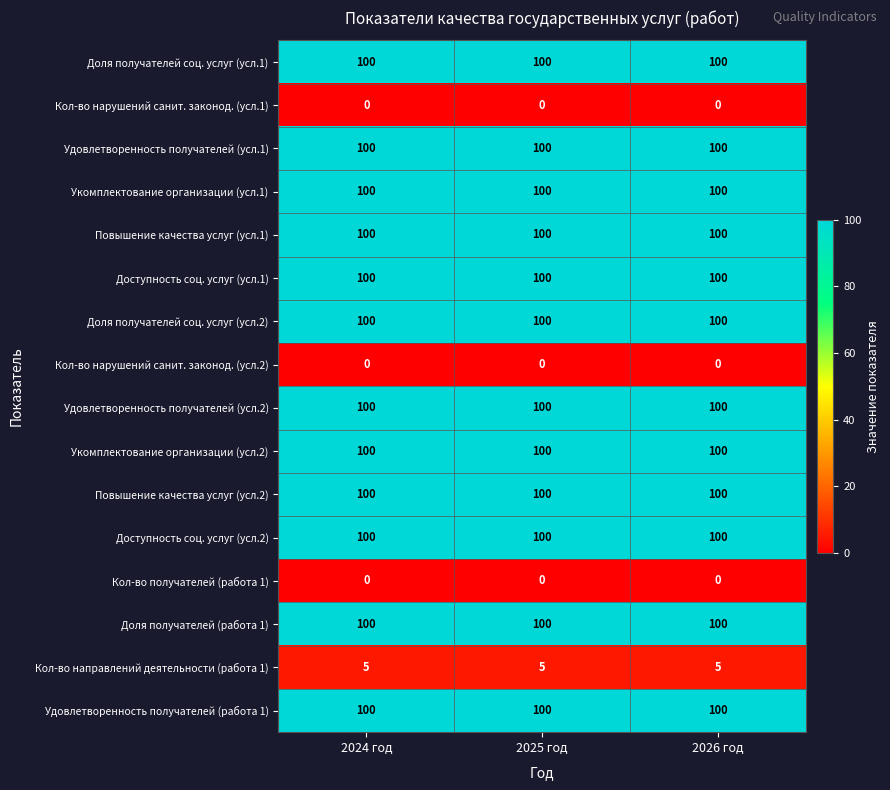

The Доля получателей соц. услуг (усл.2) series shows 155 at 2025 год. True or false?

False